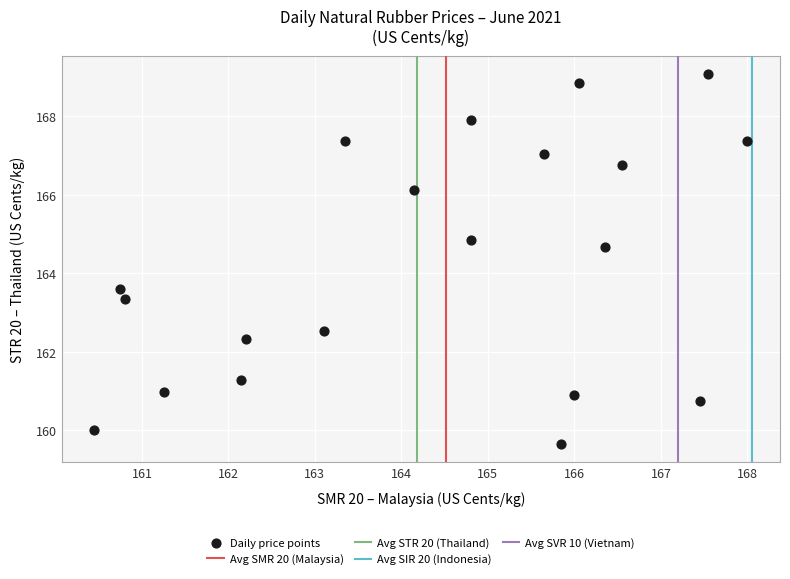

What is the range of X values (max minus min)?

7.6